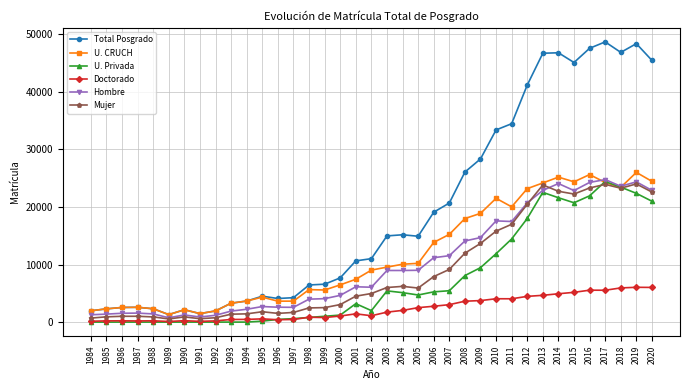

How many lines are shown in the chart?

6